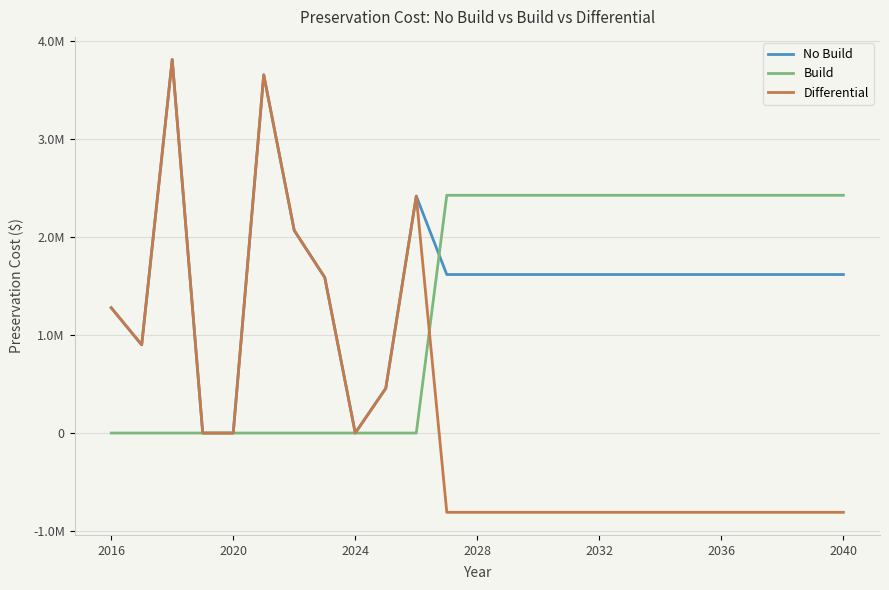

Does the chart display data point markers on the line(s)?

No